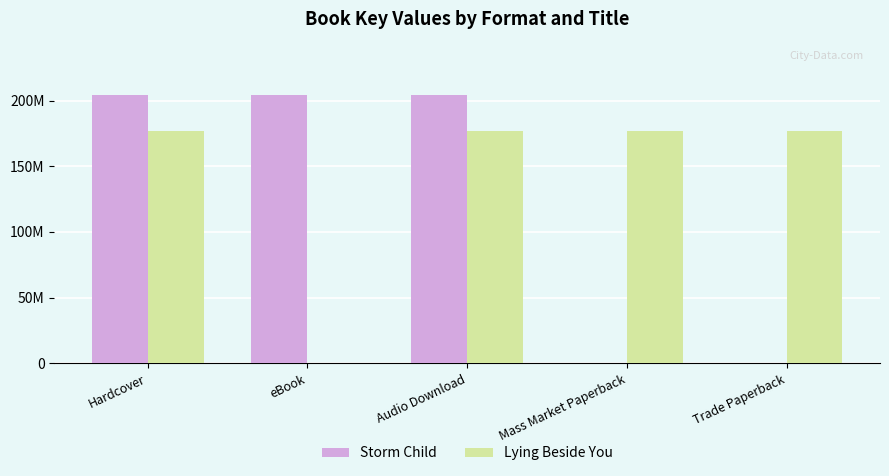

Which has a higher value, Hardcover or Mass Market Paperback?

Hardcover